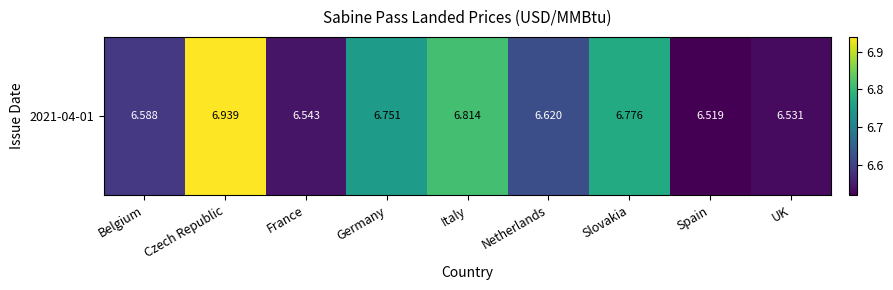

Reading left to right, list all the values displayed in this chart.

6.6	6.9	6.5	6.8	6.8	6.6	6.8	6.5	6.5